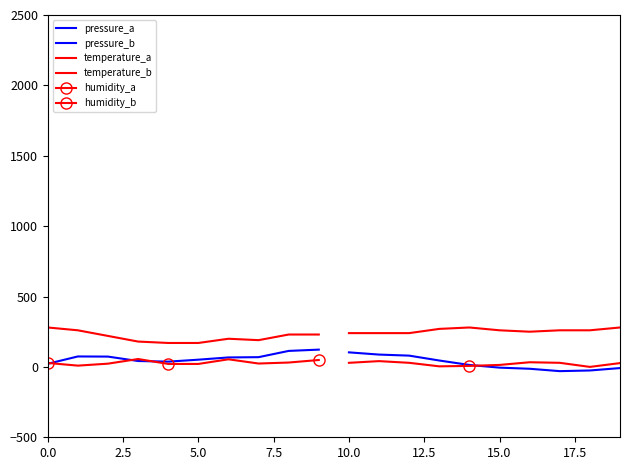

Between 15.0 and 7.5, which is larger?

15.0